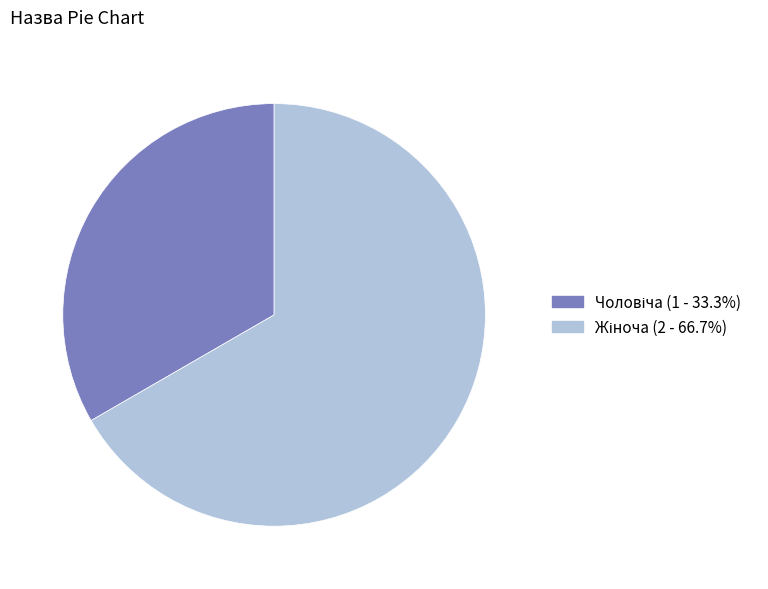

Is there any slice that represents more than half of the pie?

Yes